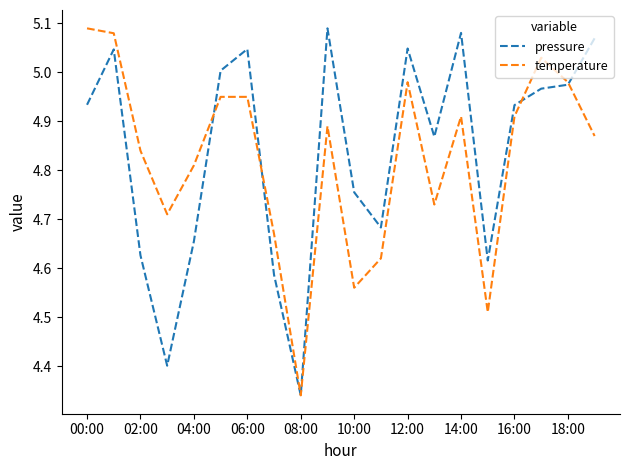

Reading left to right, transcribe all the data shown in this chart.

pressure: 4.9	5.0	4.6	4.4	4.7	5.0	5.0	4.6	4.3	5.1	4.8	4.7	5.0	4.9	5.1	4.6	4.9	5.0	5.0	5.1
temperature: 5.1	5.1	4.8	4.7	4.8	5.0	5.0	4.7	4.3	4.9	4.6	4.6	5.0	4.7	4.9	4.5	4.9	5.0	5.0	4.9